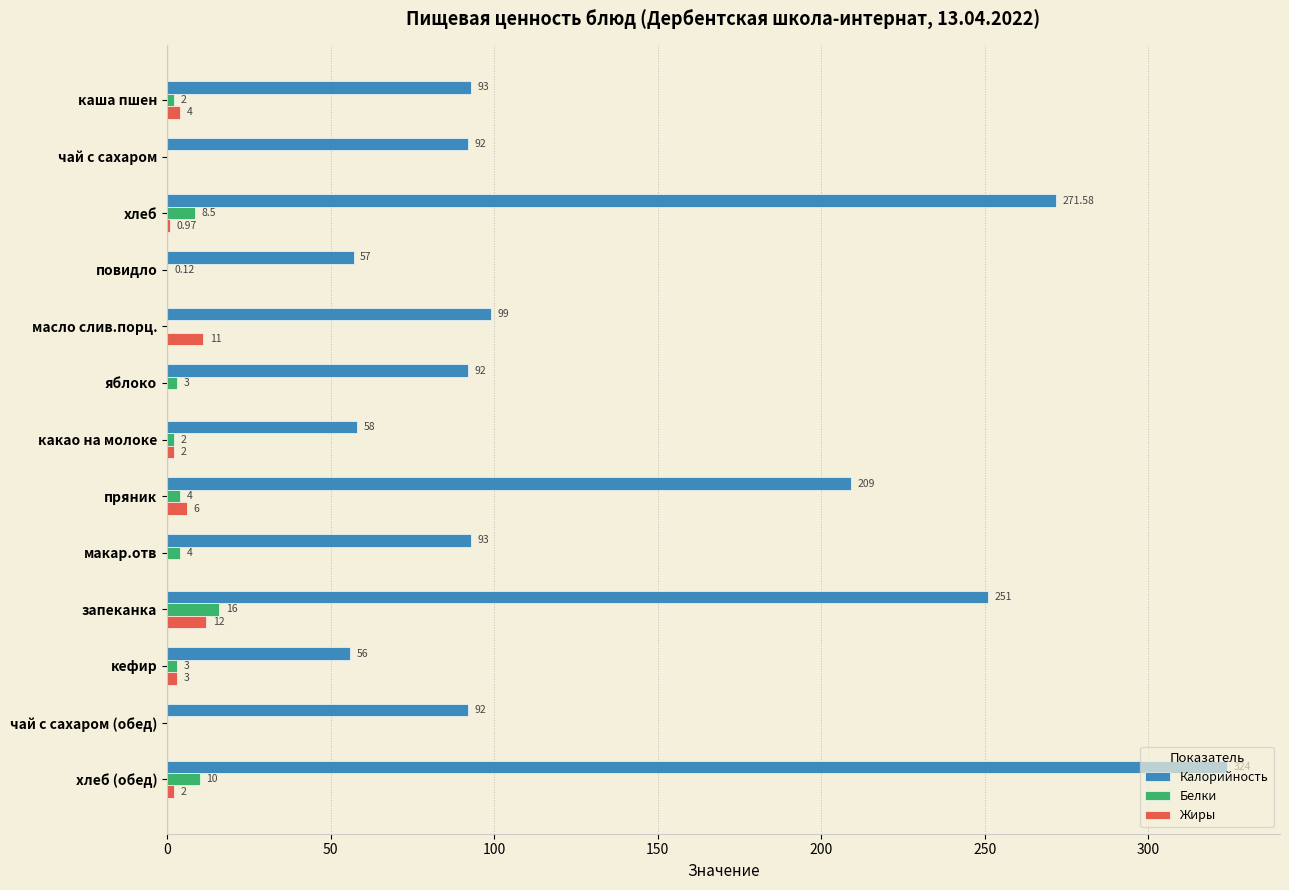

Count the number of categories in the chart.

13